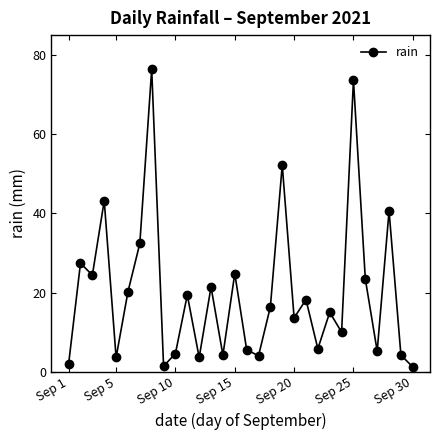

Does the chart have visible grid lines?

No